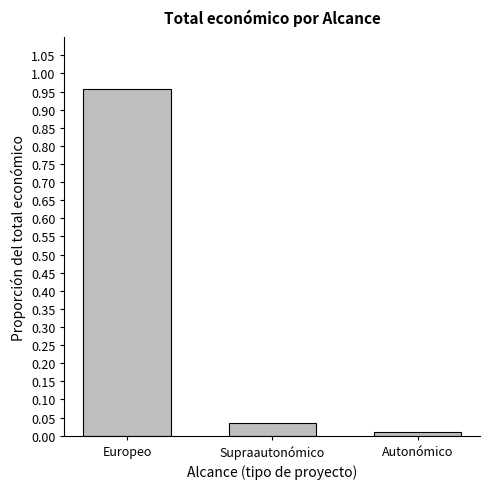

Rank the categories by value from lowest to highest.

Autonómico, Supraautonómico, Europeo